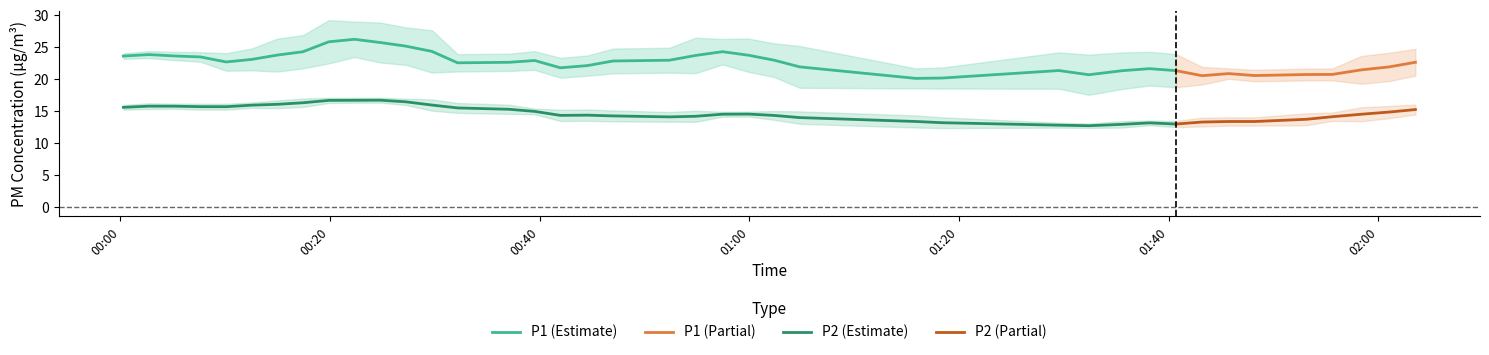

Which series has the largest total across all categories?

P1